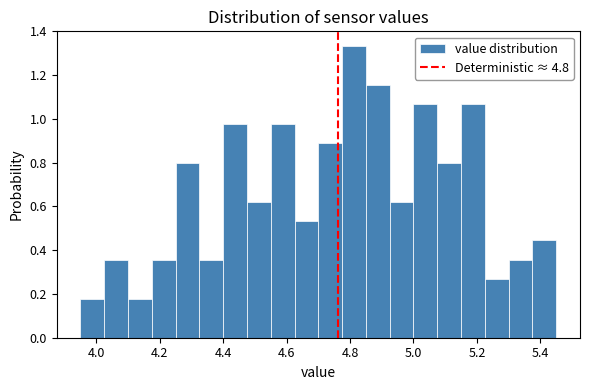

Around what value on the x-axis is the tallest bar? Give the approximate position of its centre, as read against the axis.

4.82